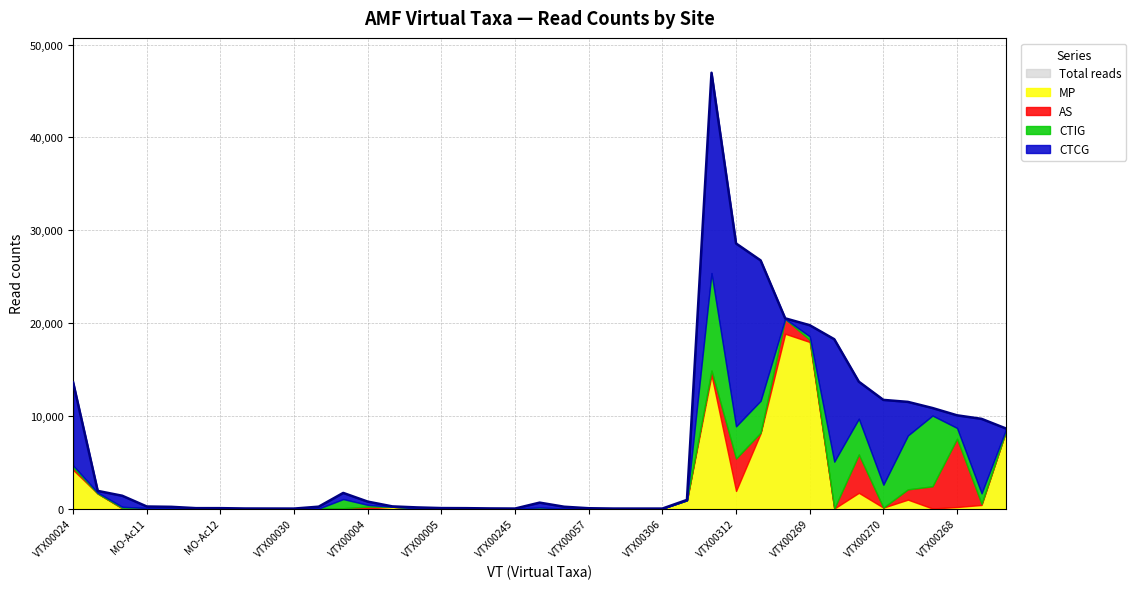

Rank the categories by AS value from lowest to highest.

VTX00227, VTX00231, MO-Ac12, VTX00424, VTX00015, VTX00030, VTX00242, MO-Ar10, LH-Ar03, LH-Ar01, VTX00245, VTX00278, VTX00193, VTX00225, VTX00340, VTX00306, VTX00403, VTX00270, VTX00039, VTX00005, VTX00080, VTX00028, MO-Ac11, VTX00057, LH-Ar02, VTX00051, VTX00026, VTX00076, VTX00096, VTX00004, VTX00269, VTX00024, VTX00280, VTX00093, VTX00087, VTX00223, VTX00312, VTX00126, VTX00268